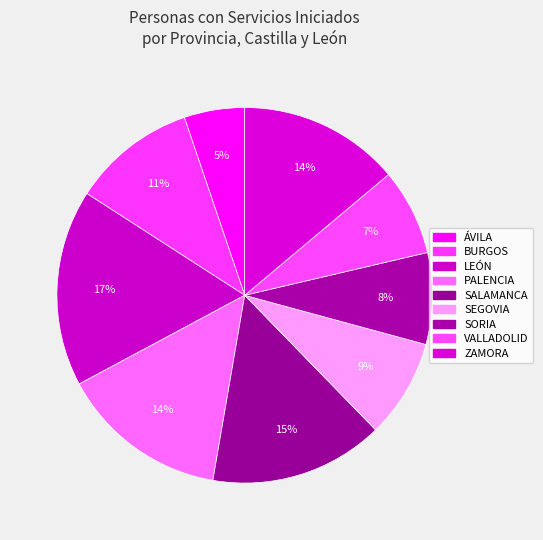

How many slices are in this pie chart?

9